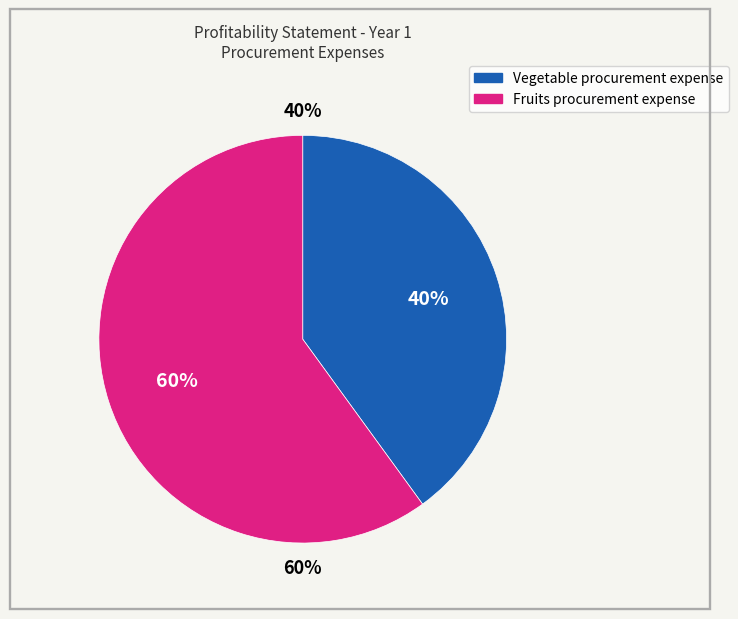

To the nearest percent, what is the difference between the Vegetable procurement expense and Fruits procurement expense slice percentages?

20%